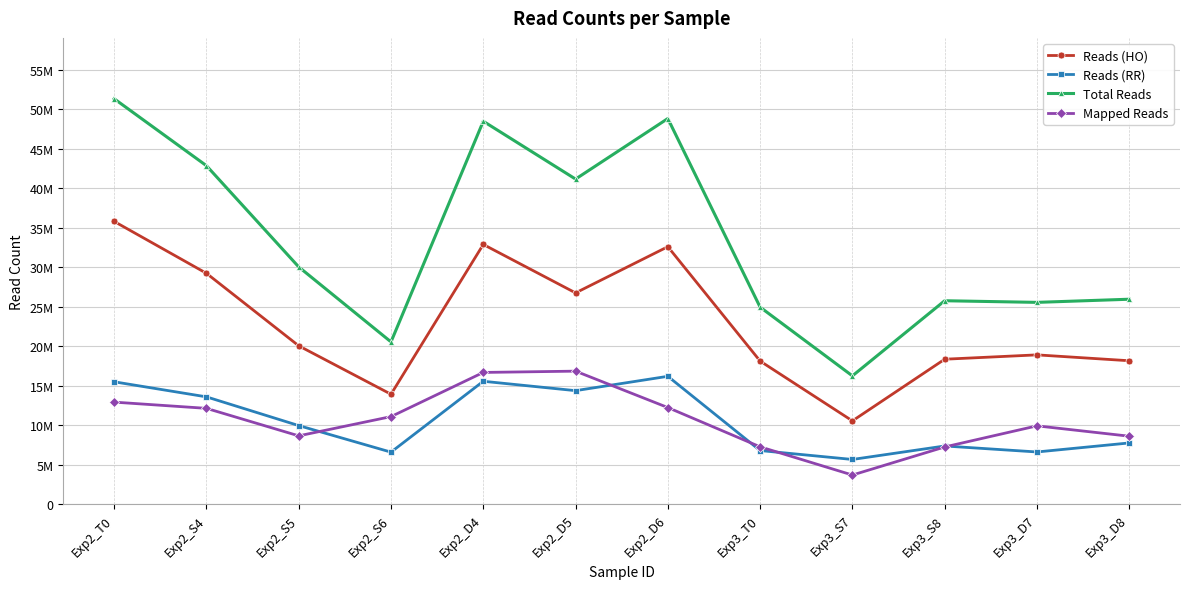

What position from the left is Exp3_D7?

11